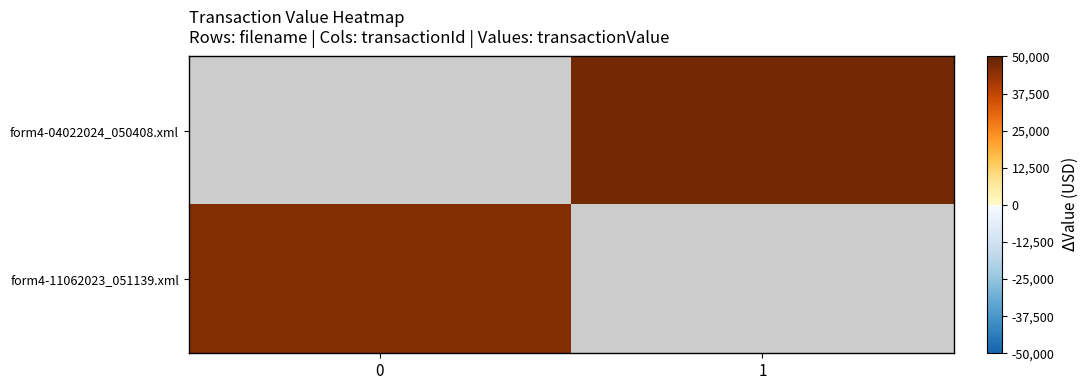

What is the approximate value of form4-04022024_050408.xml at 1?

48015.0